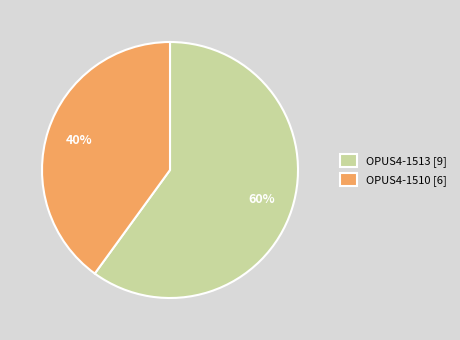

What is the largest slice in the pie chart?

OPUS4-1513